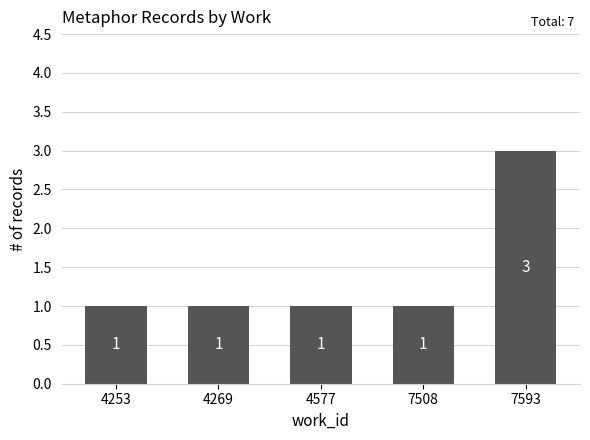

What is the value of the 5th bar from the left?

3